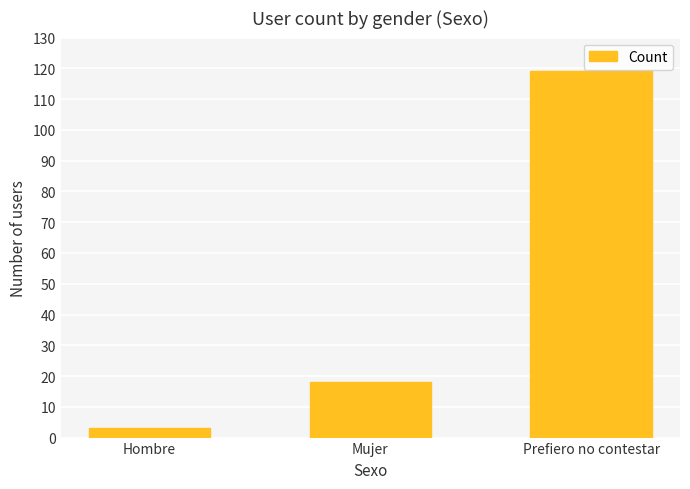

Reading right to left, transcribe all the data shown in this chart.

119	18	3